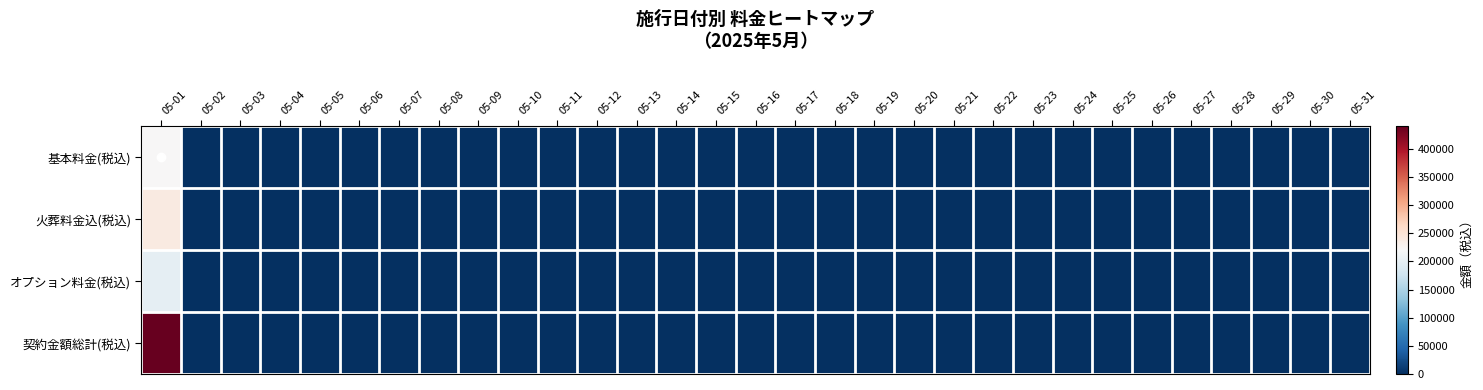

List the series in order of their peak value, highest first.

契約金額総計(税込), 火葬料金込(税込), 基本料金(税込), オプション料金(税込)